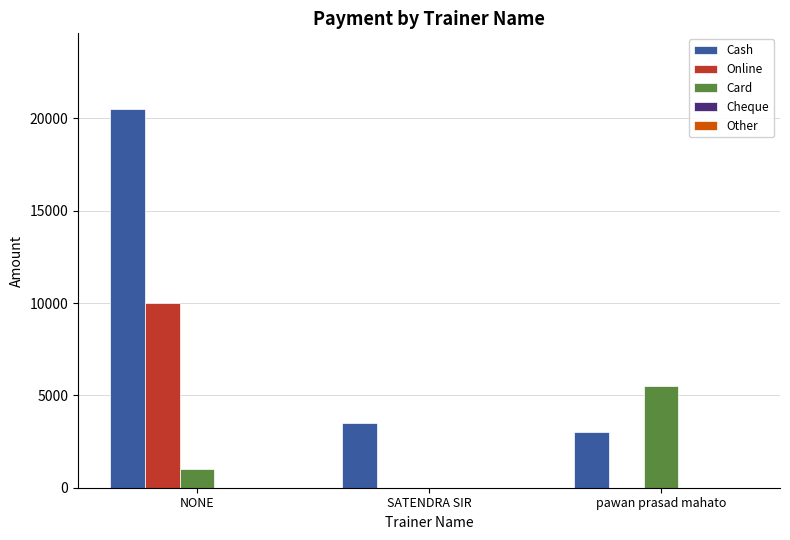

Read the Card value at pawan prasad mahato.

5500